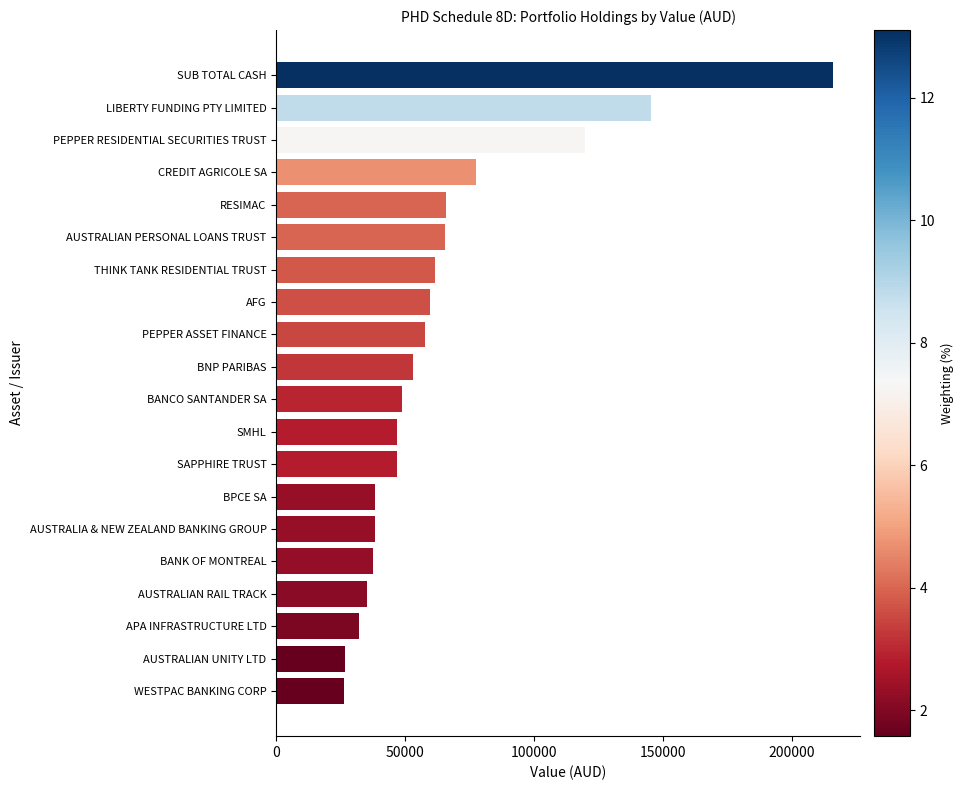

What is the smallest value displayed?

26111.0